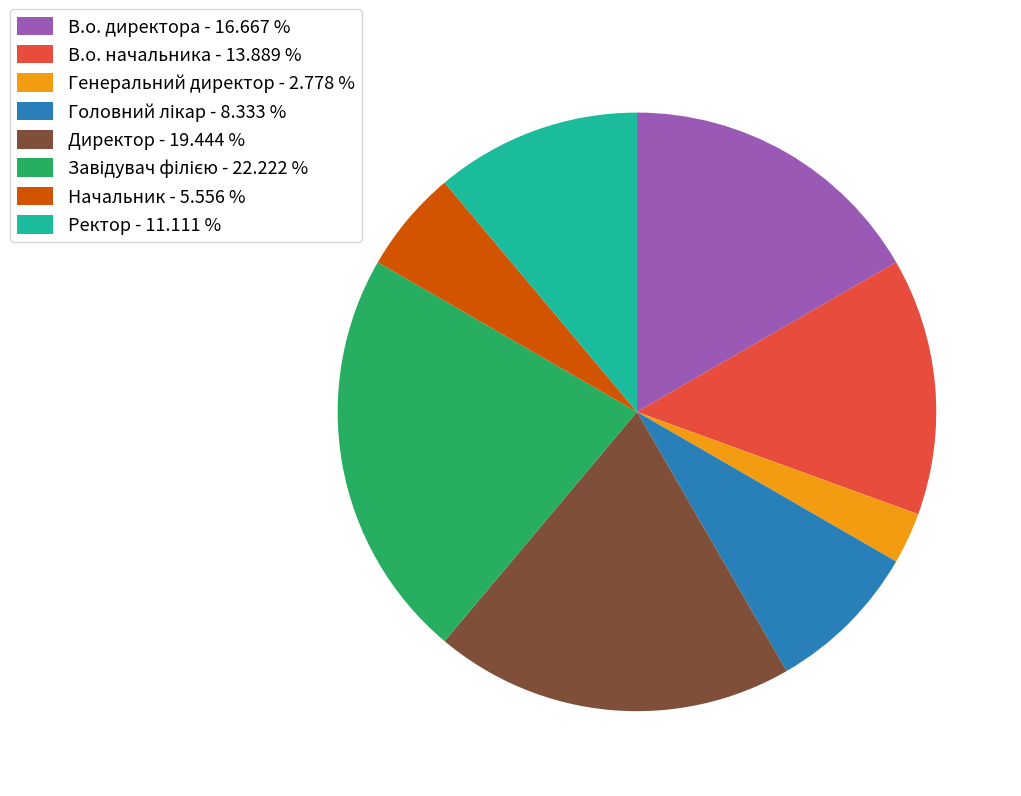

Is Генеральний директор the majority of the pie?

No